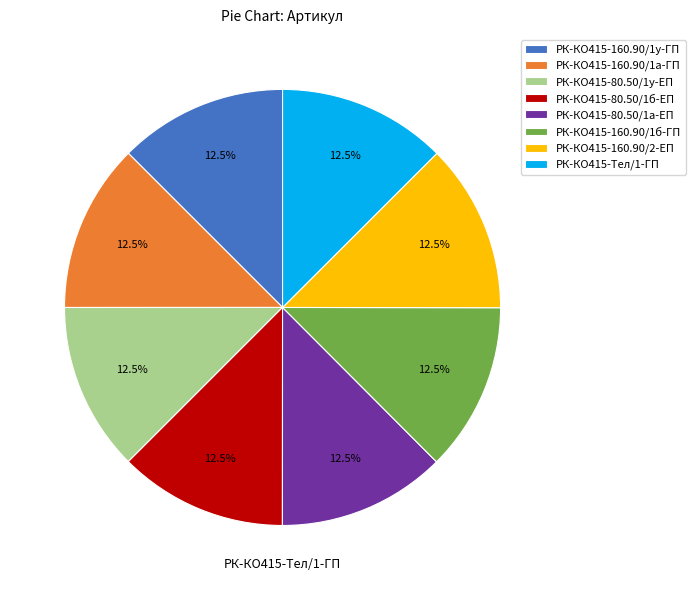

Count the number of slices in the pie.

8